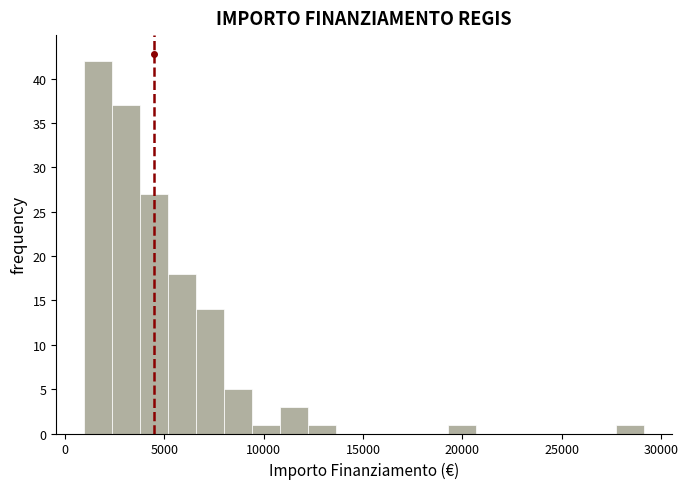

Around what value on the x-axis is the tallest bar? Give the approximate position of its centre, as read against the axis.

1500